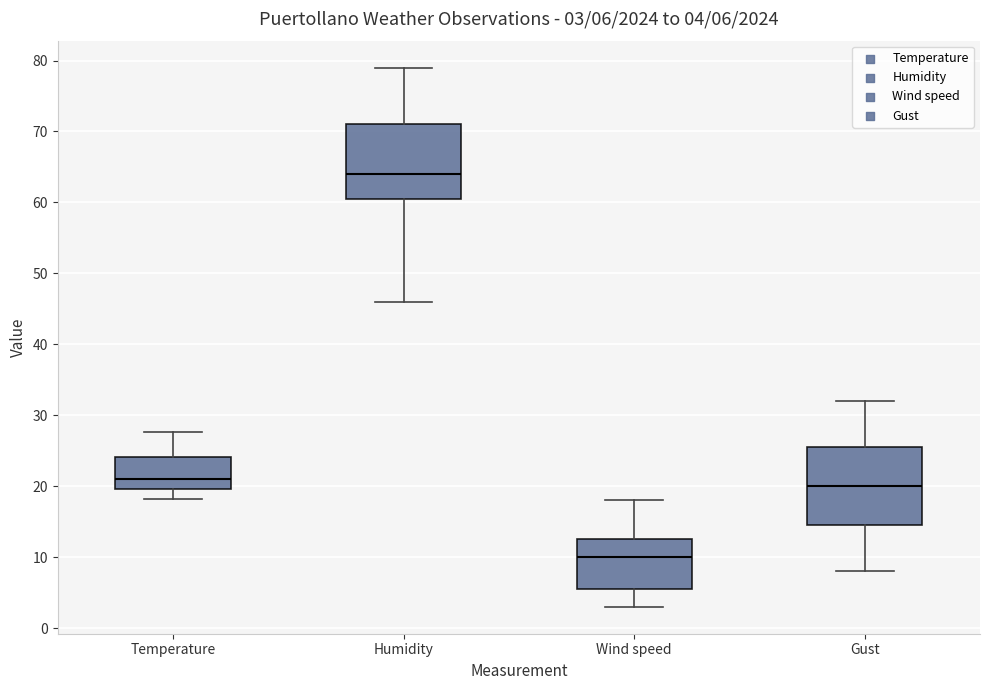

Which box's median line is the highest?

Humidity